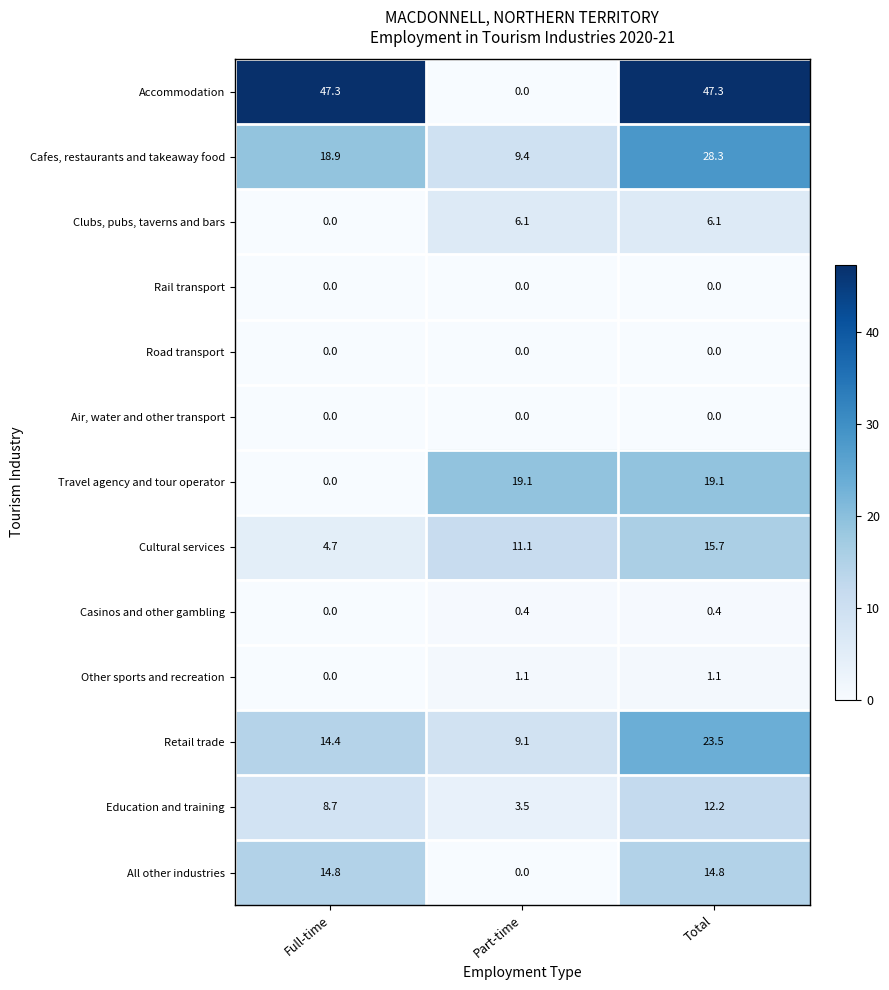

Which category has the highest value in the Cafes, restaurants and takeaway food series?

Total